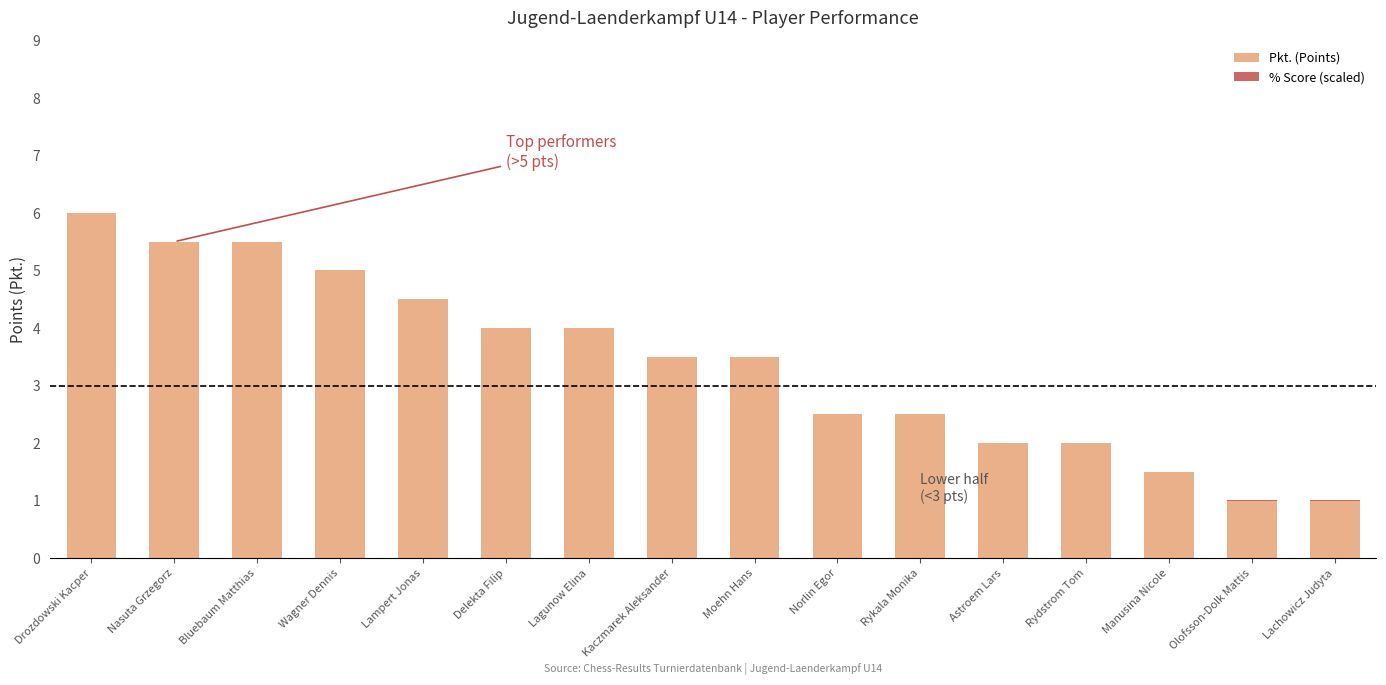

What is the sum of the Pkt. (Points) values at Drozdowski Kacper and Rydstrom Tom?

8.0